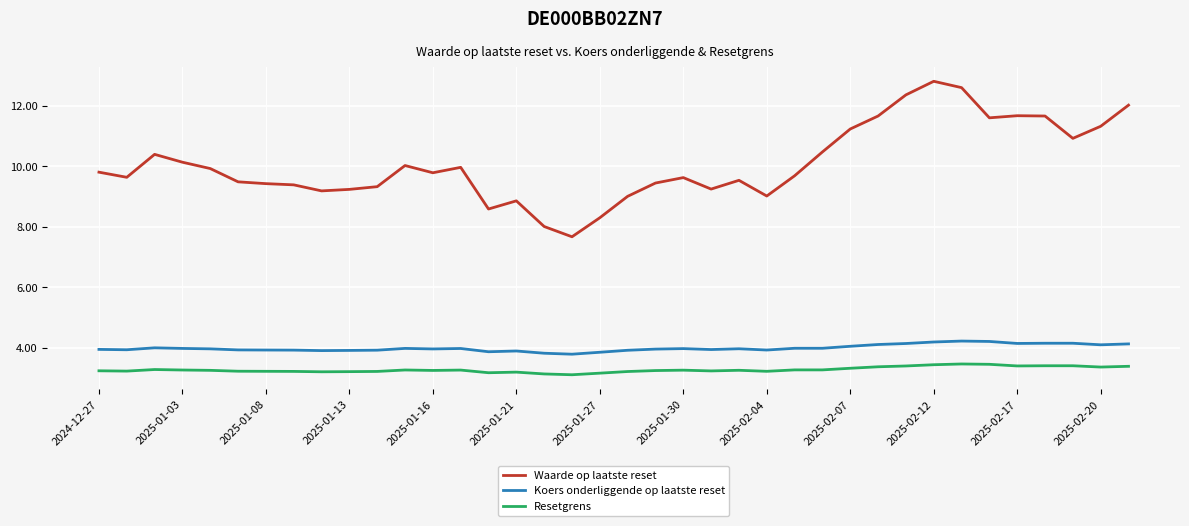

Which series has the largest range (max minus min)?

Waarde op laatste reset